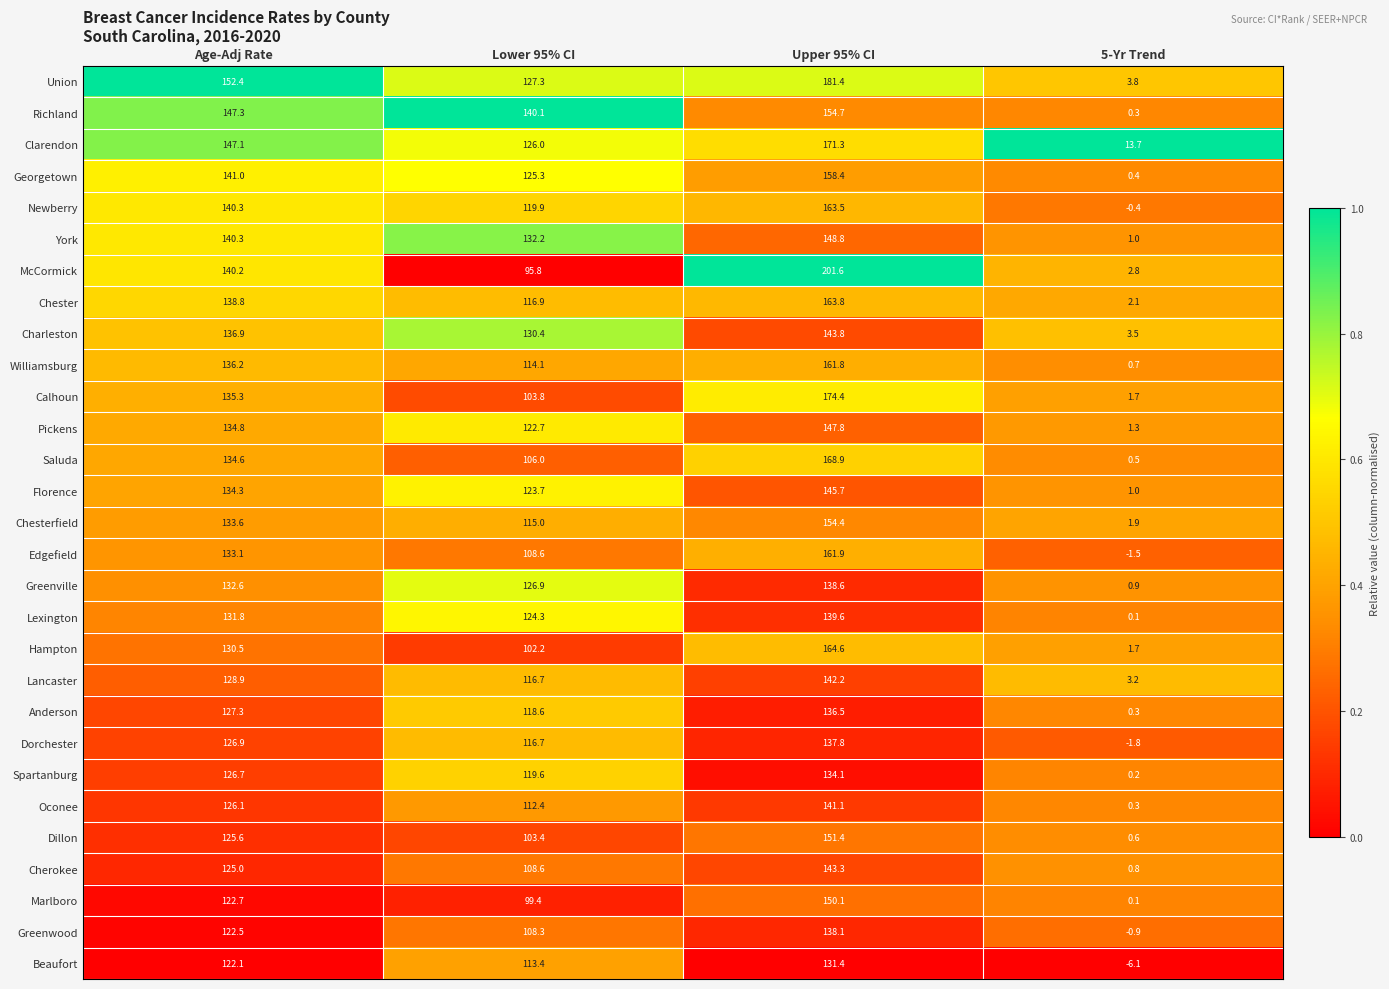

Where does the Oconee series first go above 126?

Age-Adj Rate